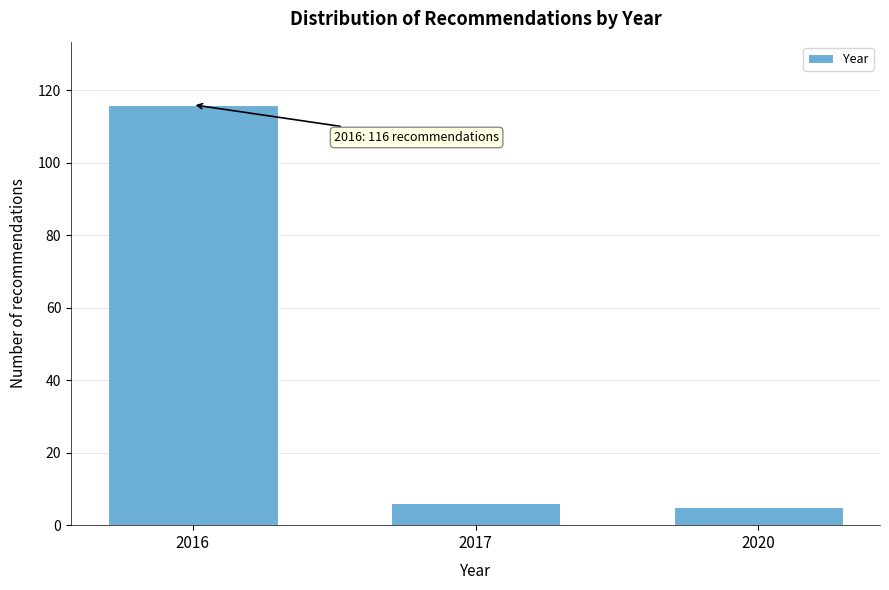

Reading left to right, extract all data points from this chart.

2016=116	2017=6	2020=5